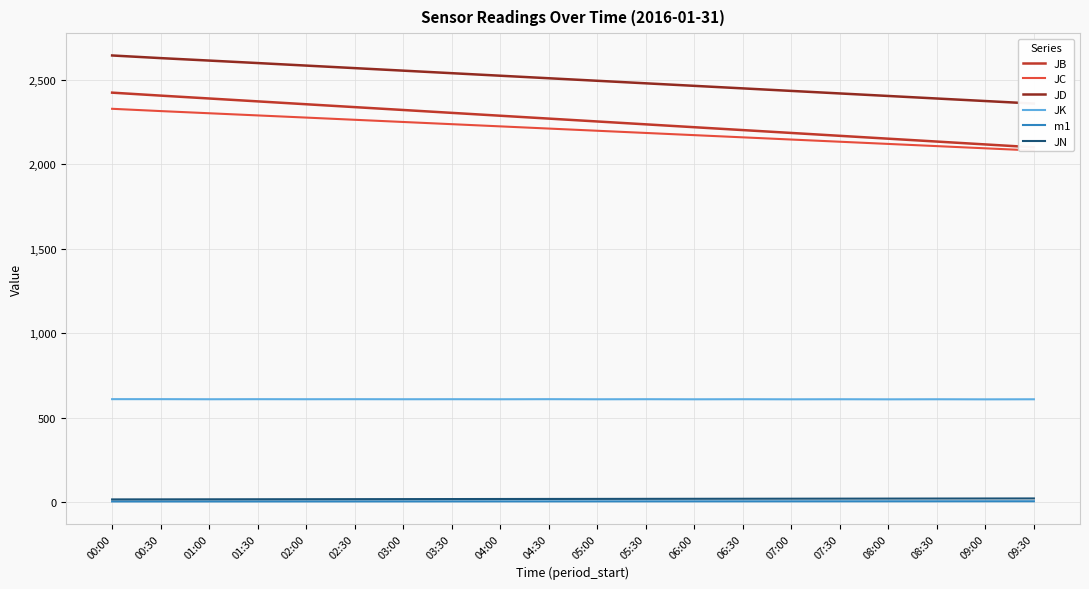

At which label is m1 closest to 3?

00:00